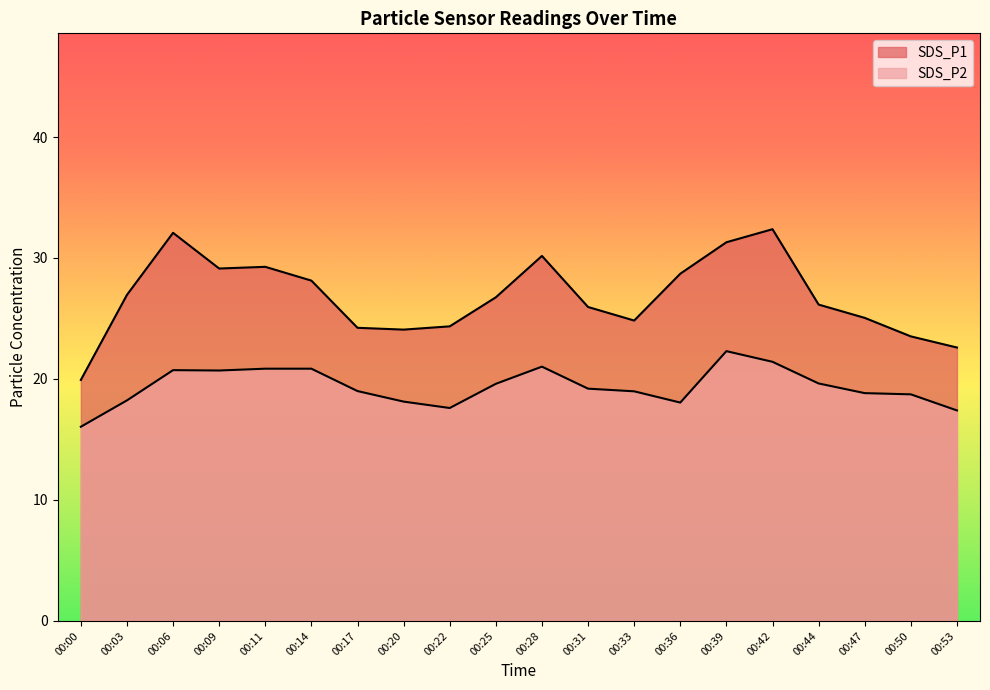

Is it true that SDS_P2 equals 26.1 at 00:50?

False